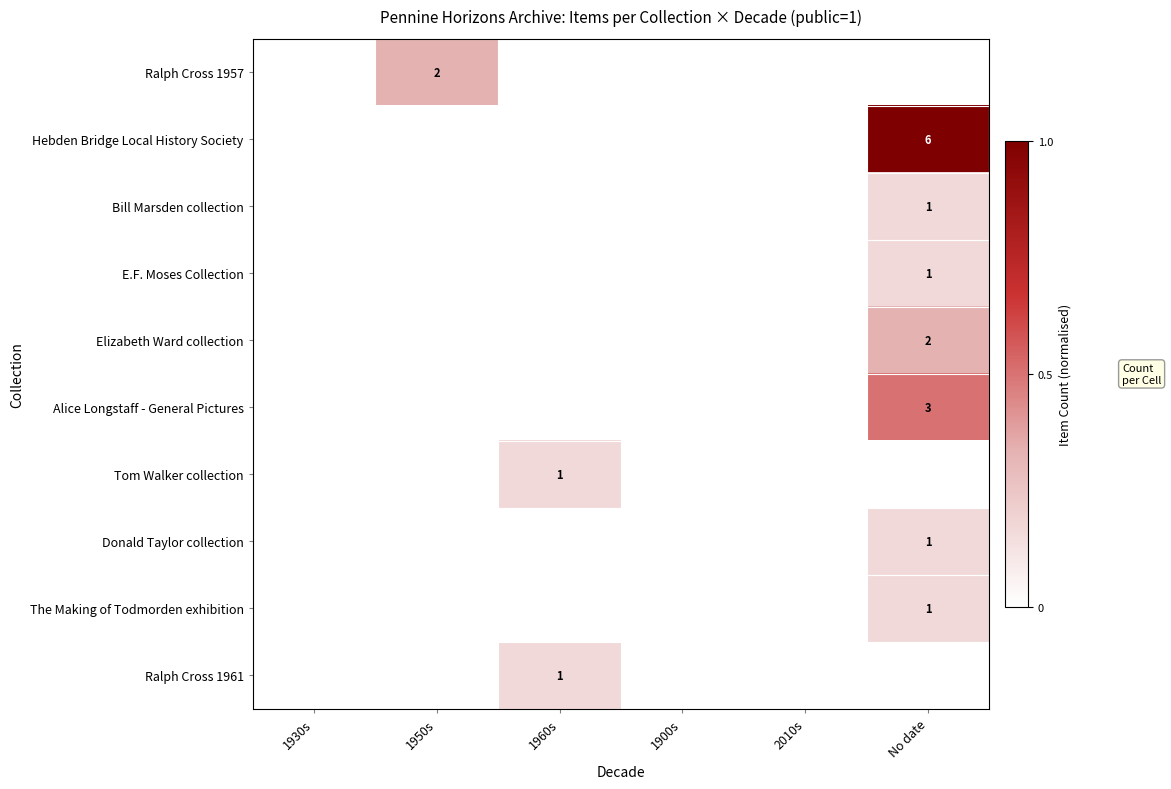

What is the maximum value for E.F. Moses Collection?

0.2